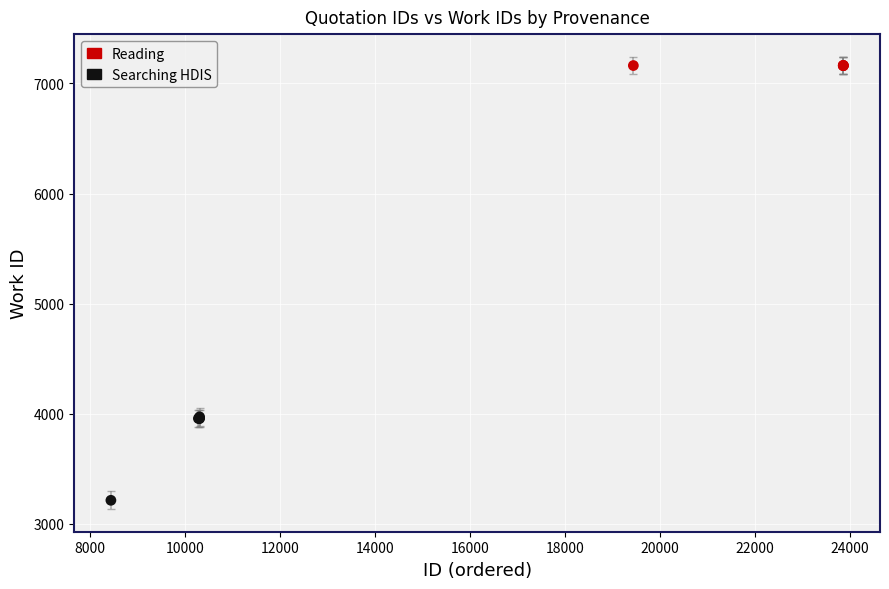

Which series contains the lowest Y value?

Searching HDIS